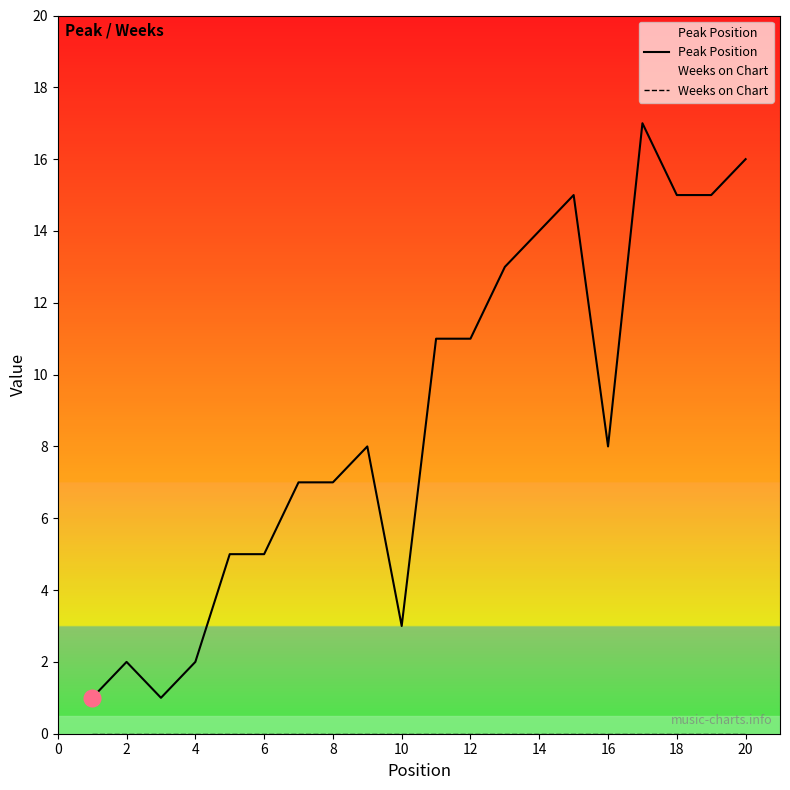

What is the highest value of the Peak Position series?

17